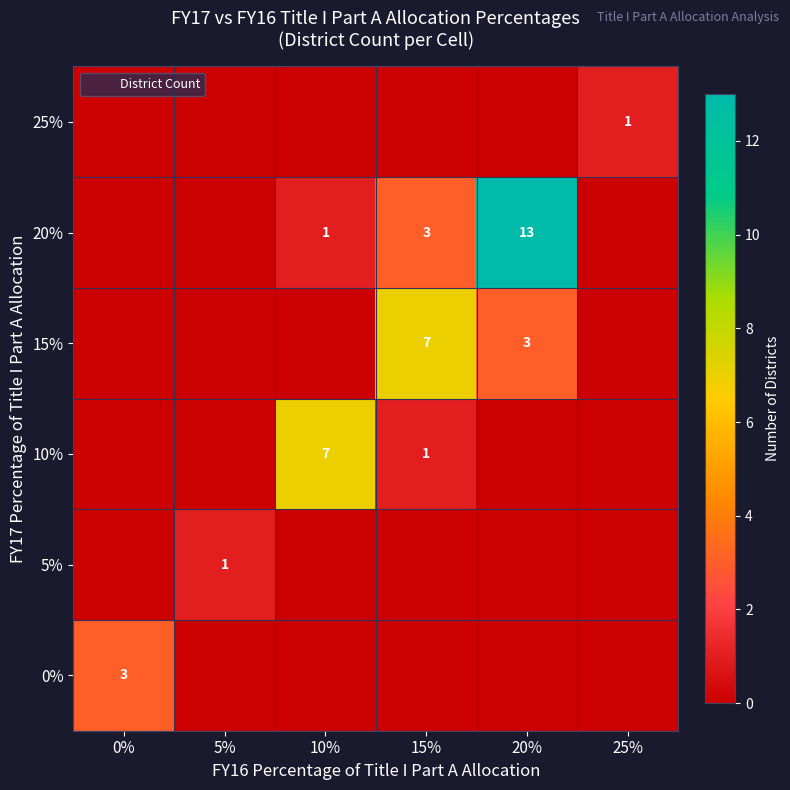

How many values in 5% are above zero?

1